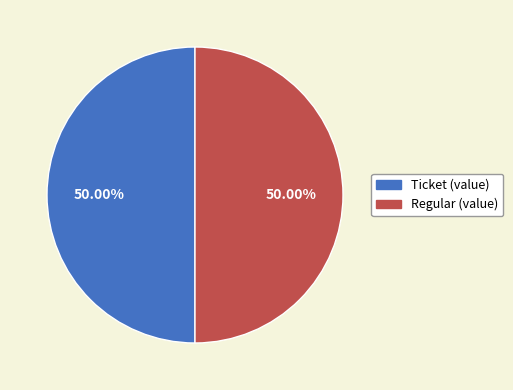

Combined, do Ticket and Regular account for over 50%?

Yes